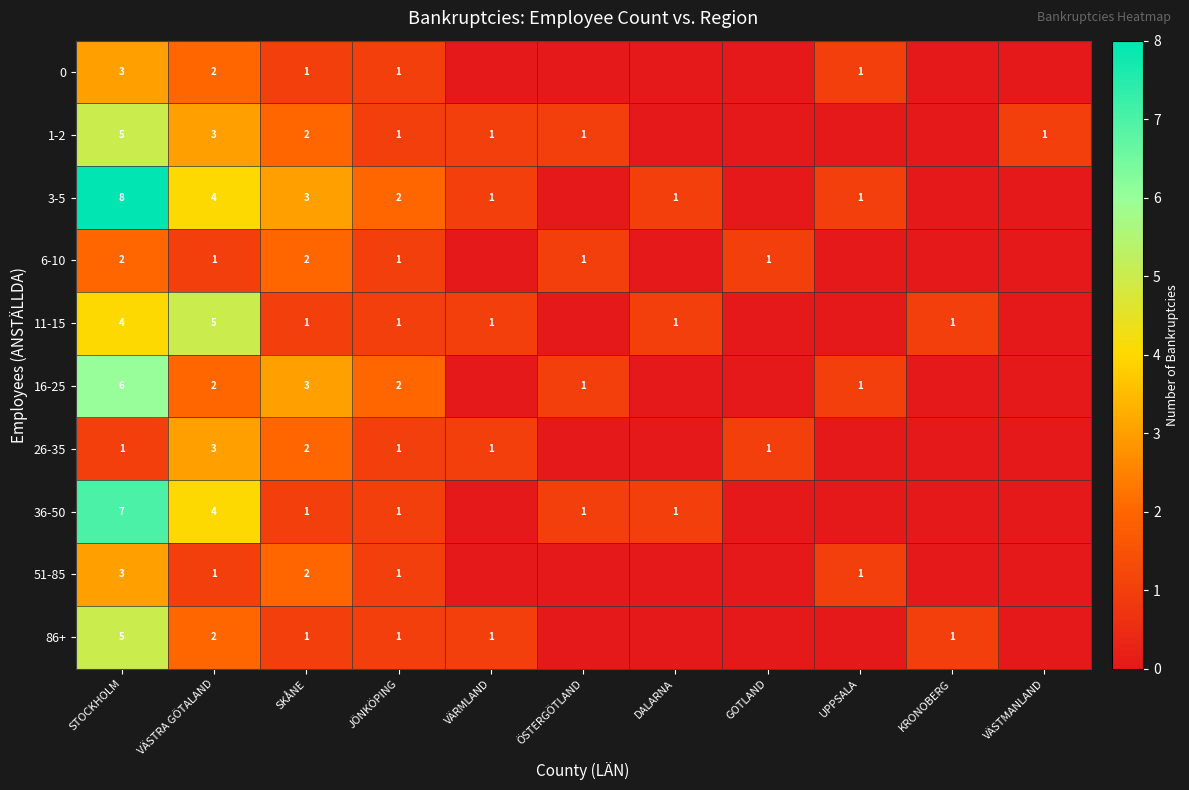

What is the spread (max minus min) of values at STOCKHOLM?

7